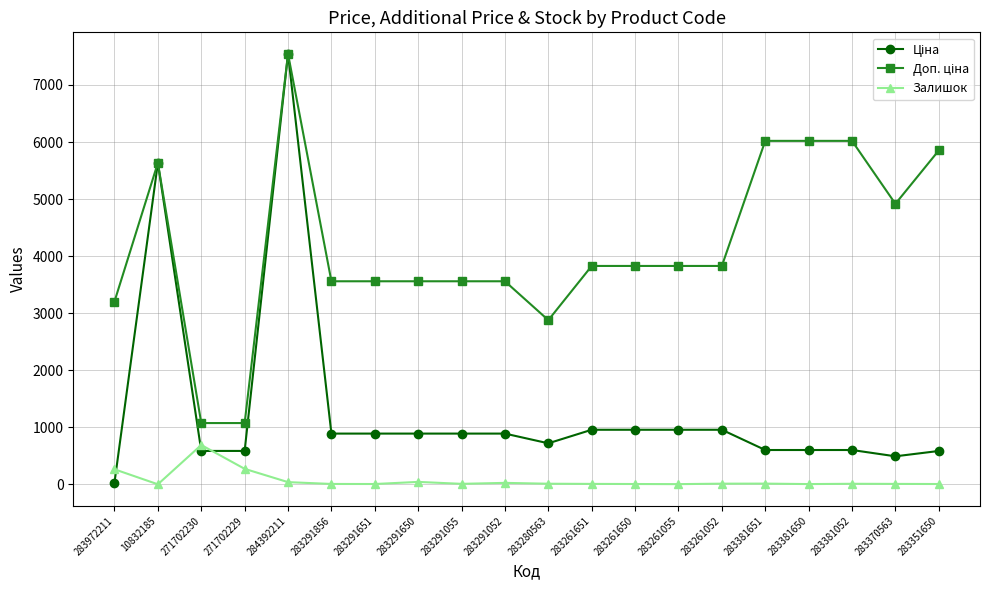

What is the total value across all series at 10832185?

11273.0